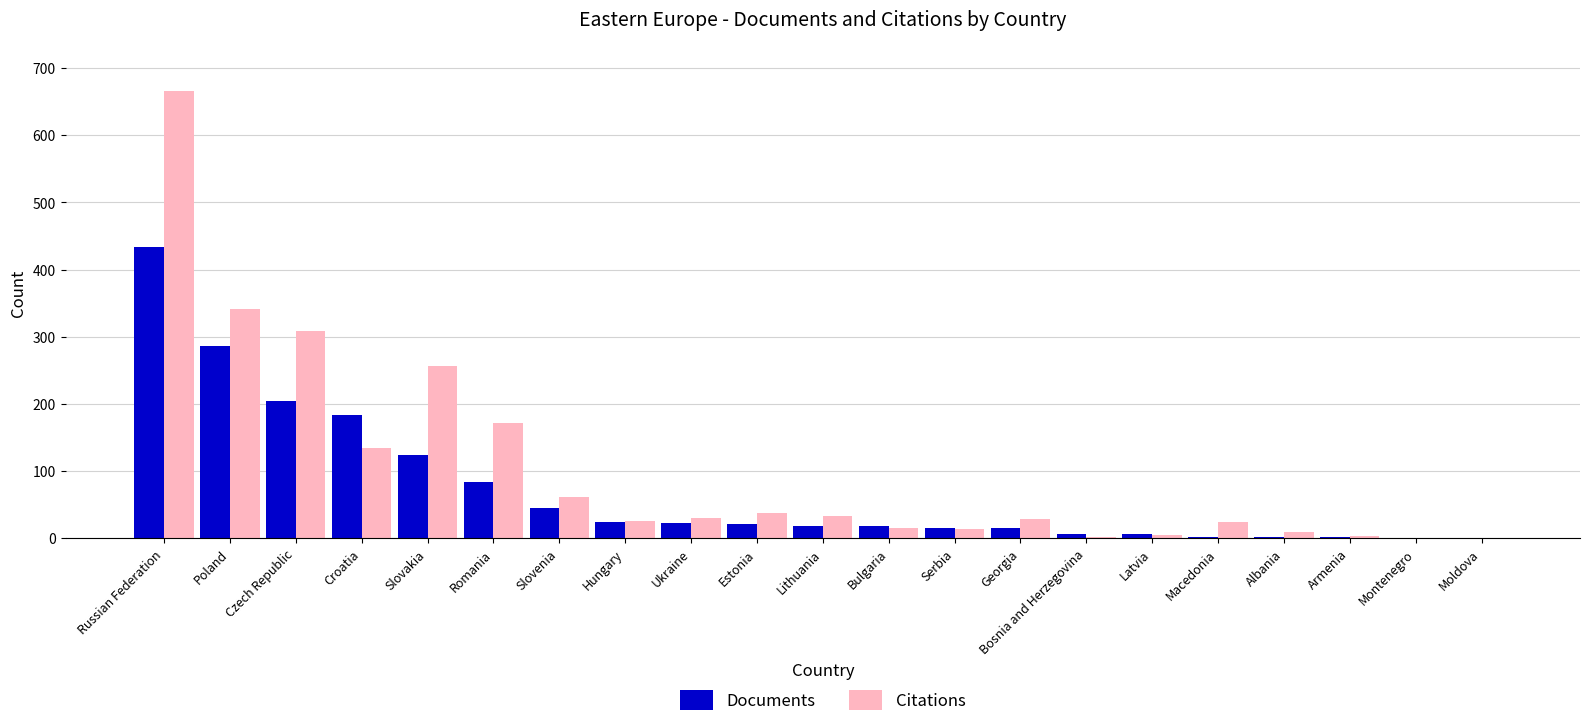

Which series changed the most between Romania and Armenia?

Citations